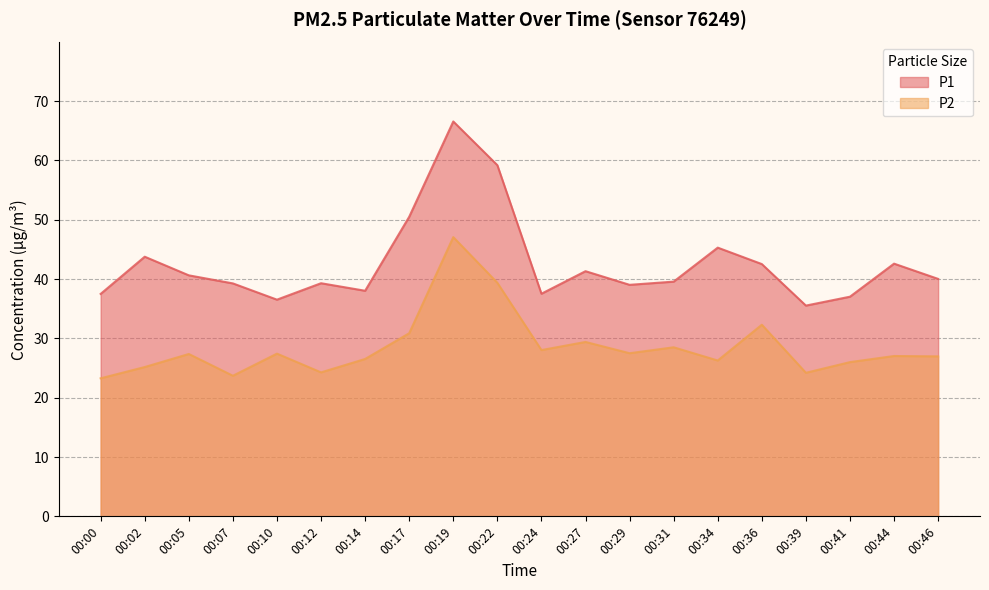

Which category has the highest value across all series?

00:19